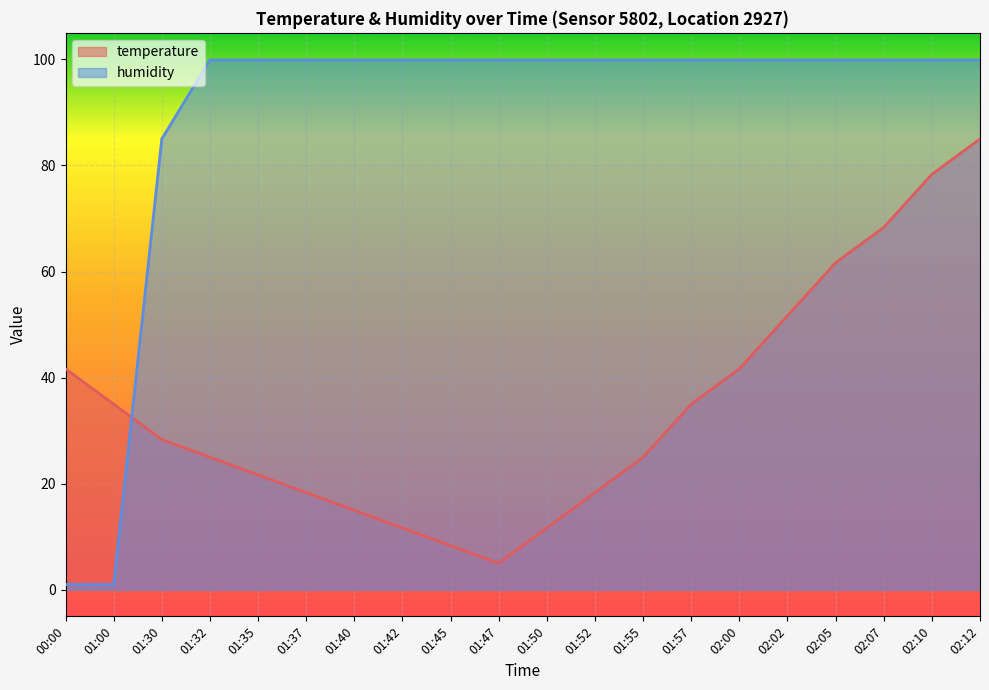

How many intersections are there between humidity and temperature?

1